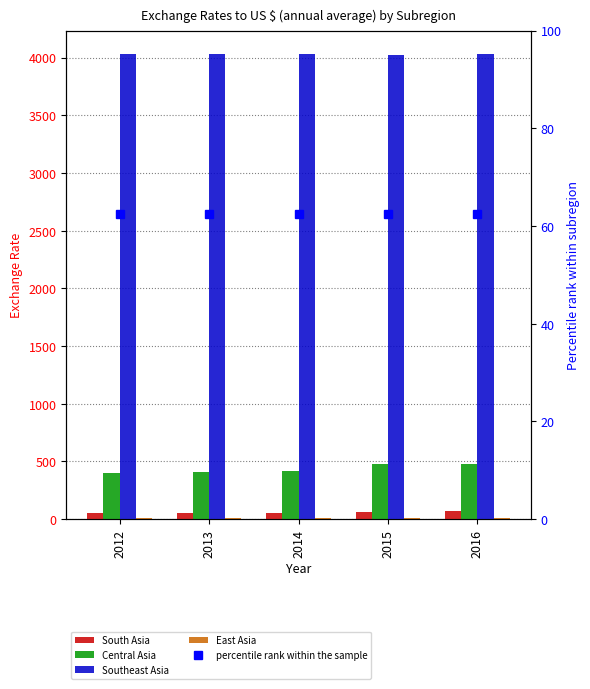

Reading left to right, list all the values displayed in this chart.

South Asia: 50.9	55.4	57.4	61.1	67.8
Central Asia: 401.8	409.6	415.9	477.9	480.5
Southeast Asia: 4033.0	4027.0	4030.0	4025.0	4030.0
East Asia: 6.3	6.2	6.1	6.2	6.7
percentile rank within the sample: 62.5	62.5	62.5	62.5	62.5